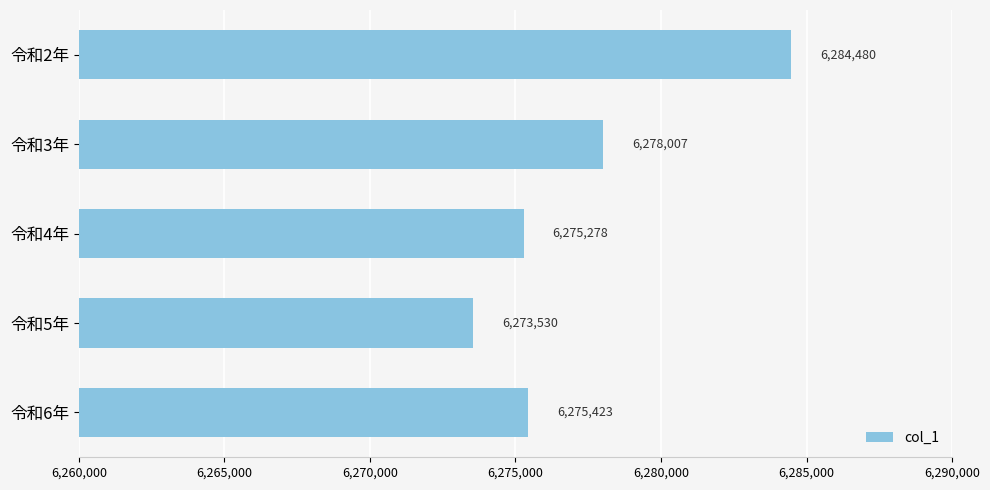

What is the label of the 5th bar from the top?

令和6年